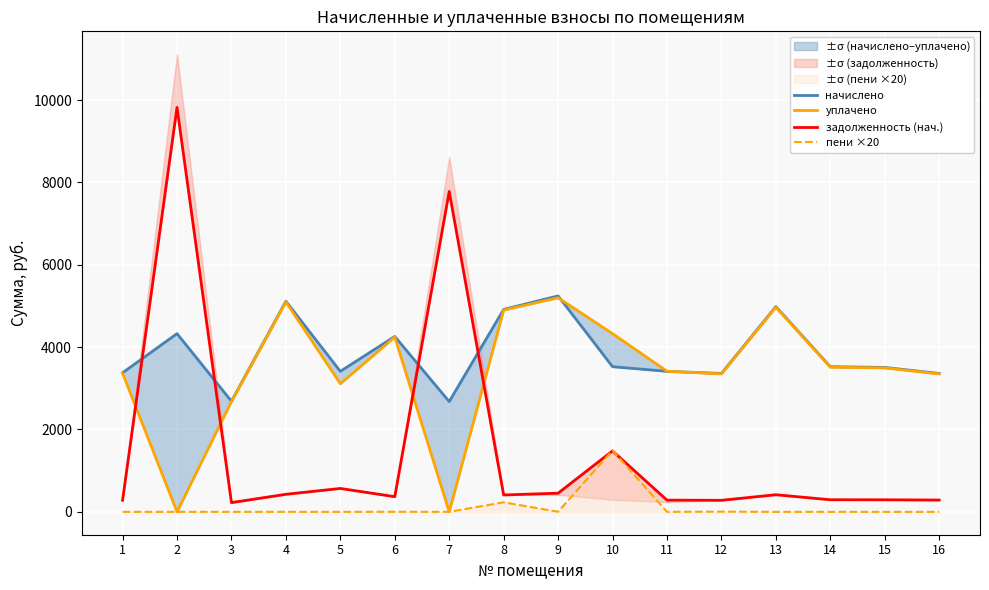

Is it true that задолженность (нач.) equals 415.4 at 13?

True